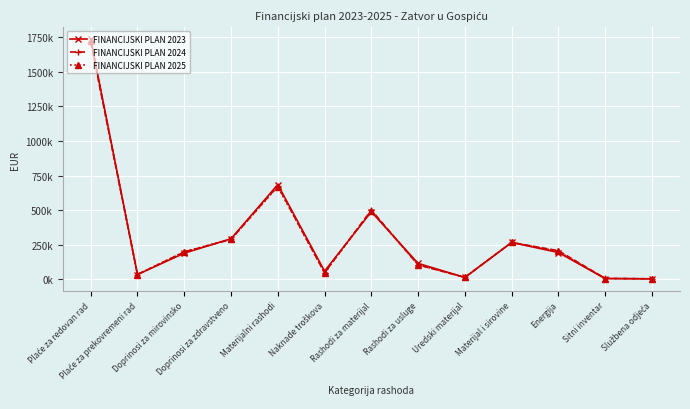

Is this an area chart (filled region under the line)?

No